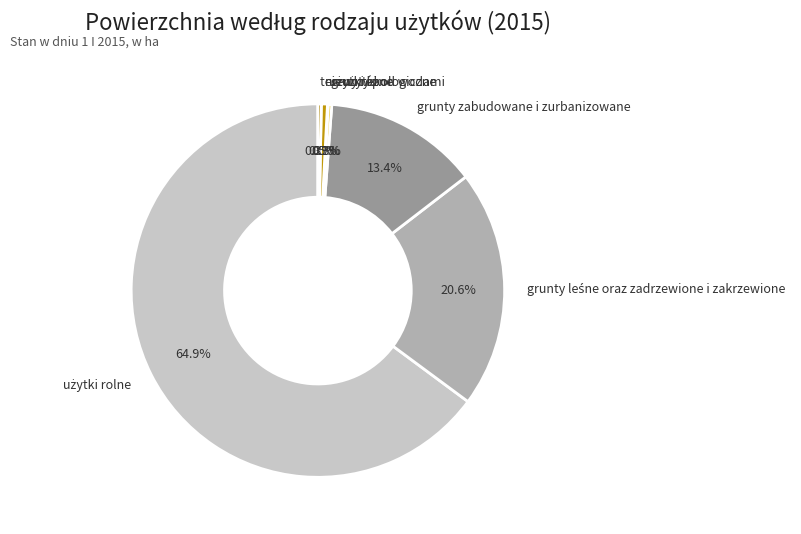

Is there any slice that represents more than half of the pie?

Yes